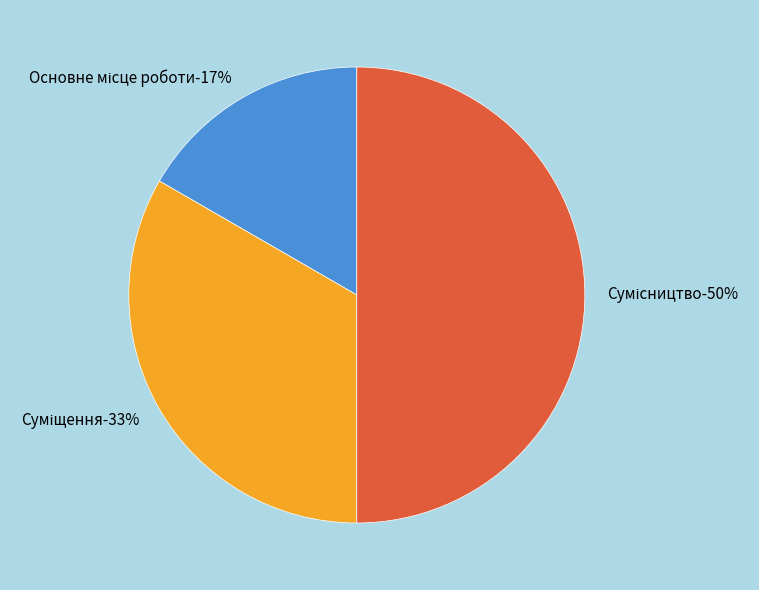

Count the number of slices in the pie.

3